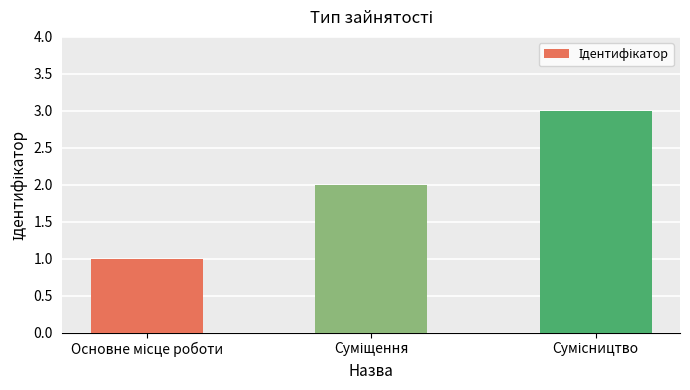

What is the maximum value shown in the chart?

3